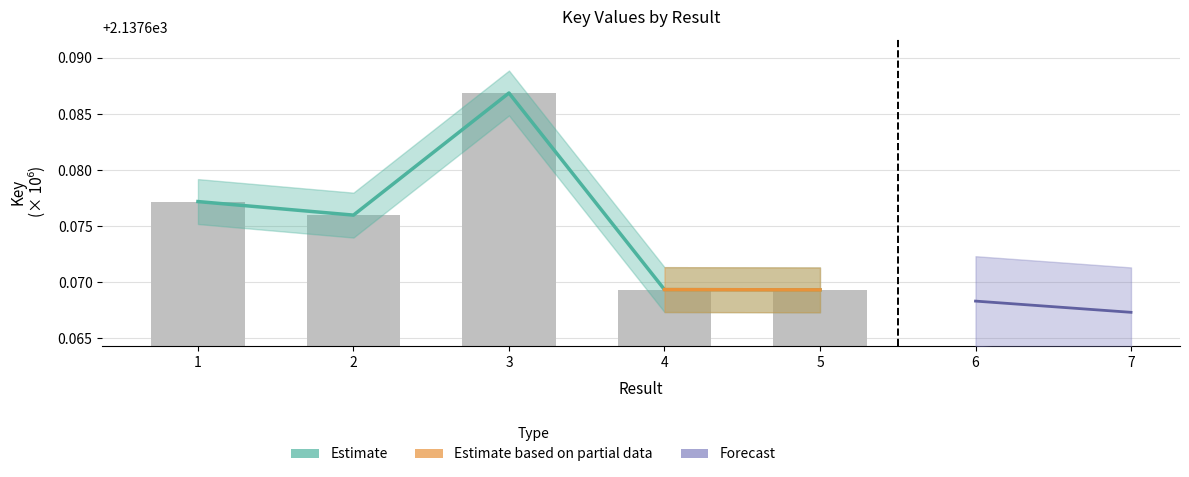

Reading left to right, extract all data points from this chart.

1=2137.7	2=2137.7	3=2137.7	4=2137.7	5=2137.7